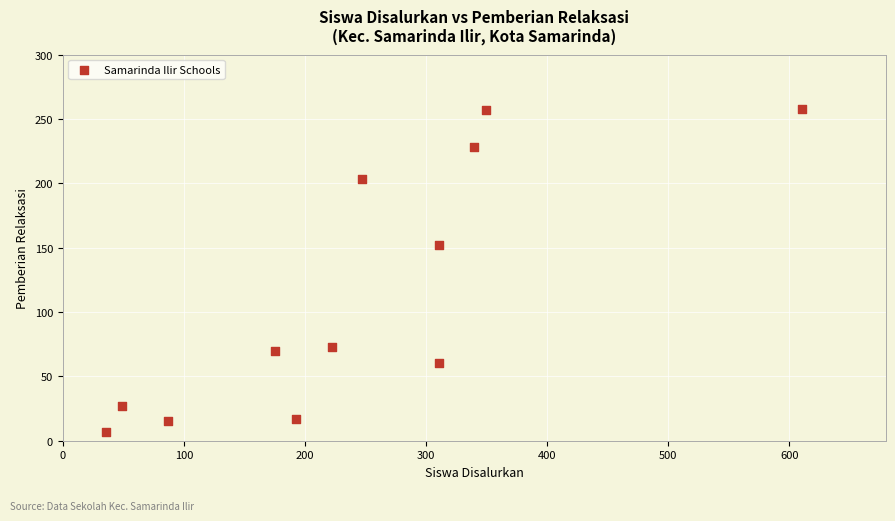

What is the range of Y values (max minus min)?

251